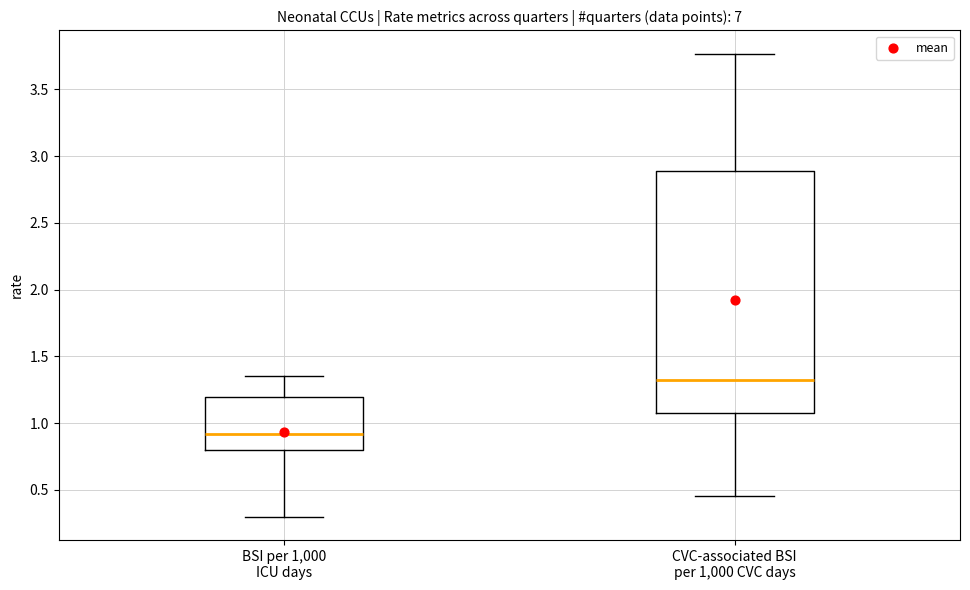

Comparing the boxes themselves (not the whiskers), which one is the tallest?

CVC-associated BSI per 1,000 CVC days